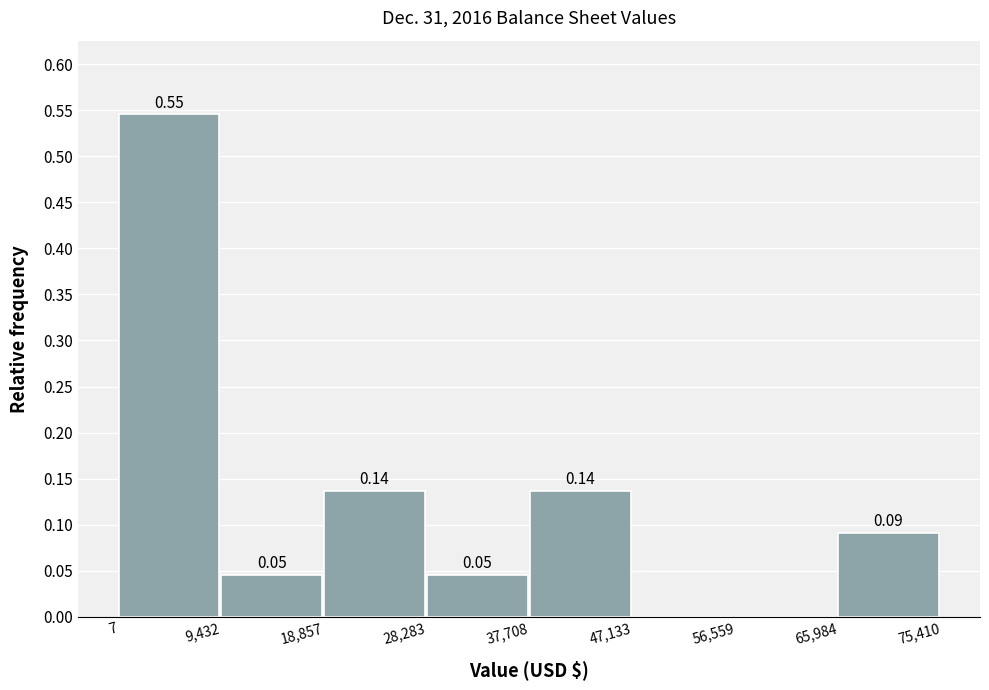

Which range on the x-axis has the tallest bar?

7 to 9,432